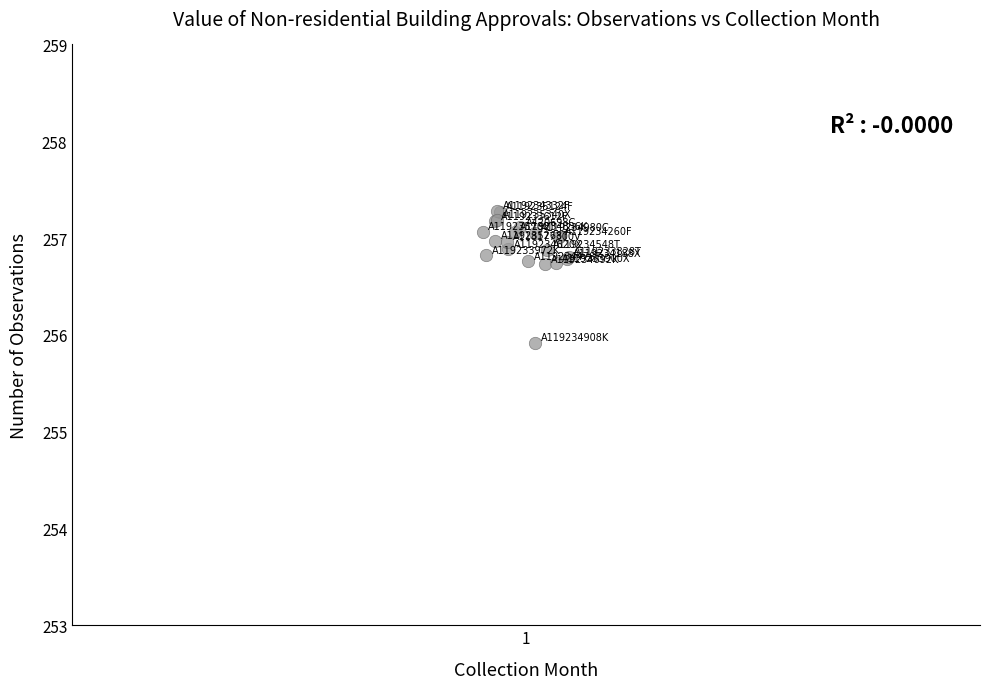

What Y value in the scatter plot is closest to 256?

255.9